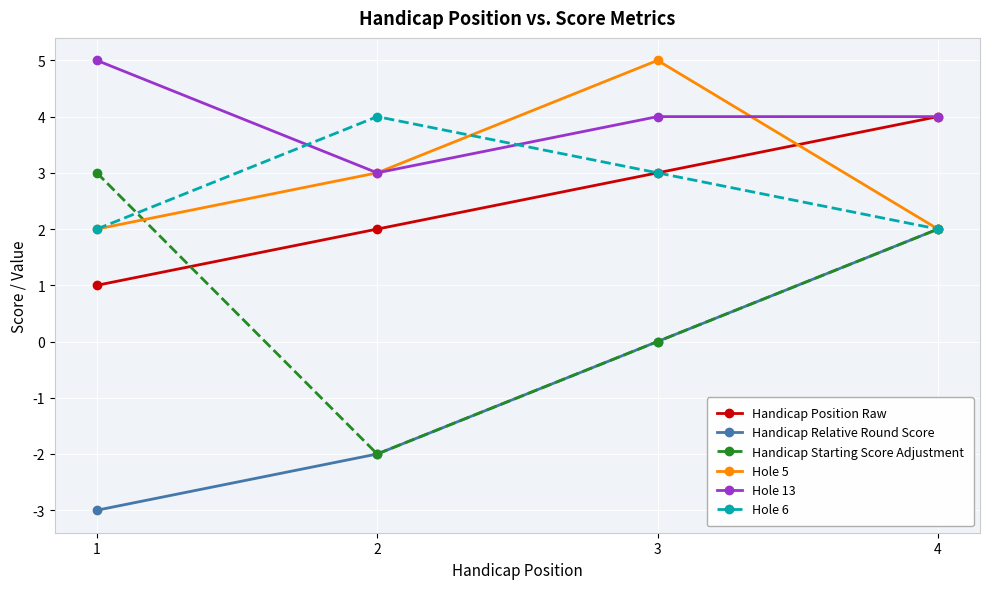

What is the value of the Handicap Position Raw point at the 3rd from the left?

3